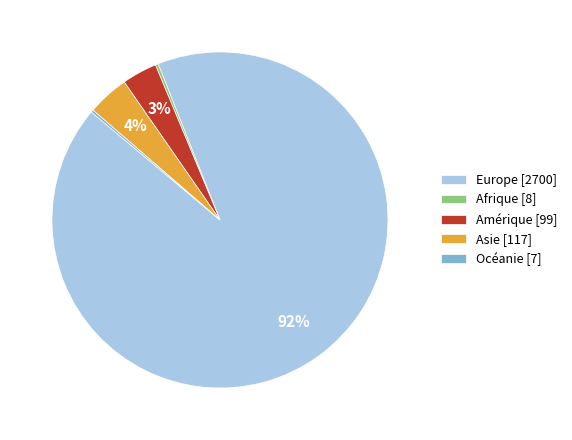

Is it true that Europe [2700] is 99% of the pie?

False